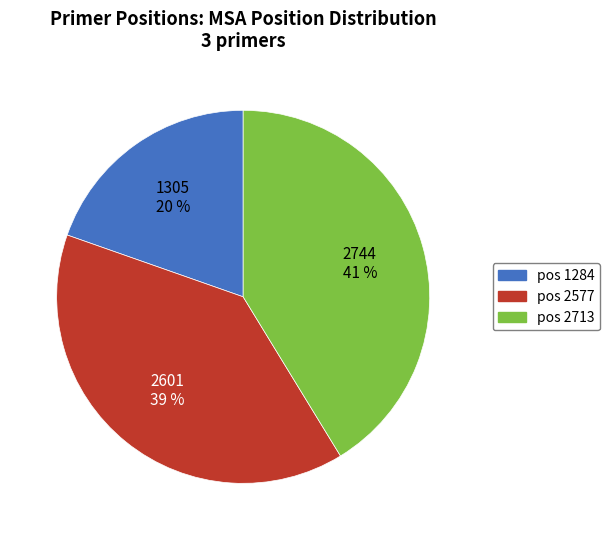

To the nearest percent, what is the average slice percentage?

33%